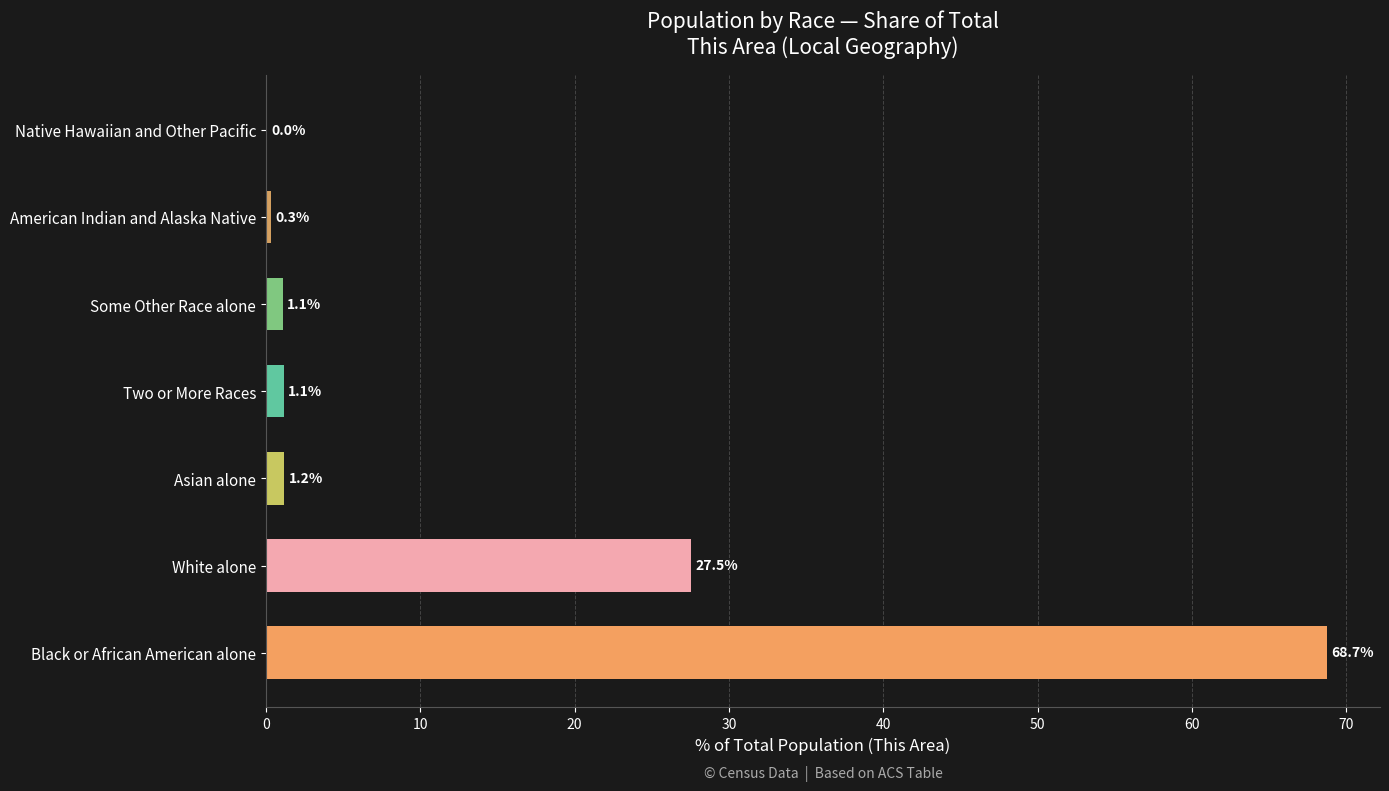

How many values exceed 1?

5